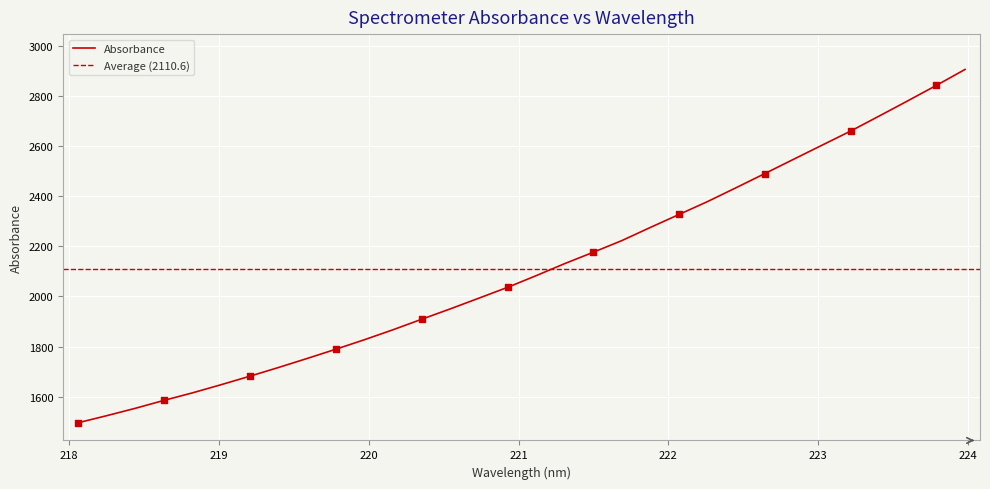

Which has a higher value, 221.3083 or 223.408?

223.408